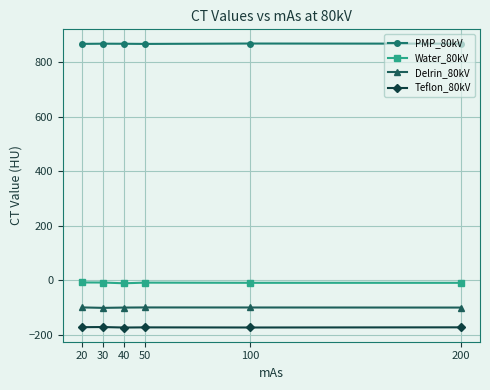

List the series in order of their peak value, highest first.

PMP_80kV, Water_80kV, Delrin_80kV, Teflon_80kV